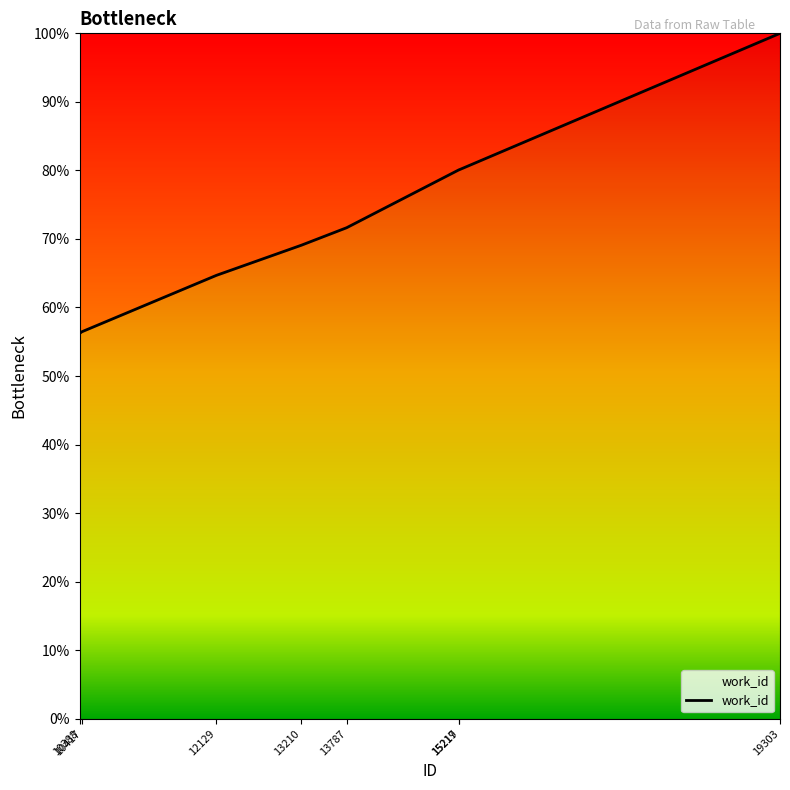

True or false: there are more than 1 points higher than both neighbors.

False